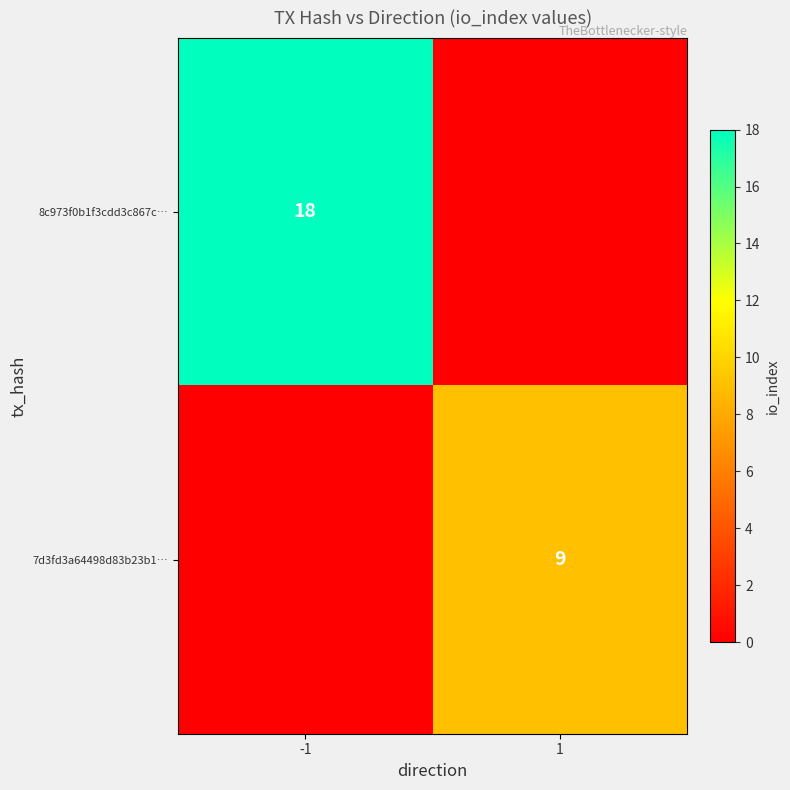

Is it true that 8c973f0b1f3cdd3c867c… equals 25 at -1?

False